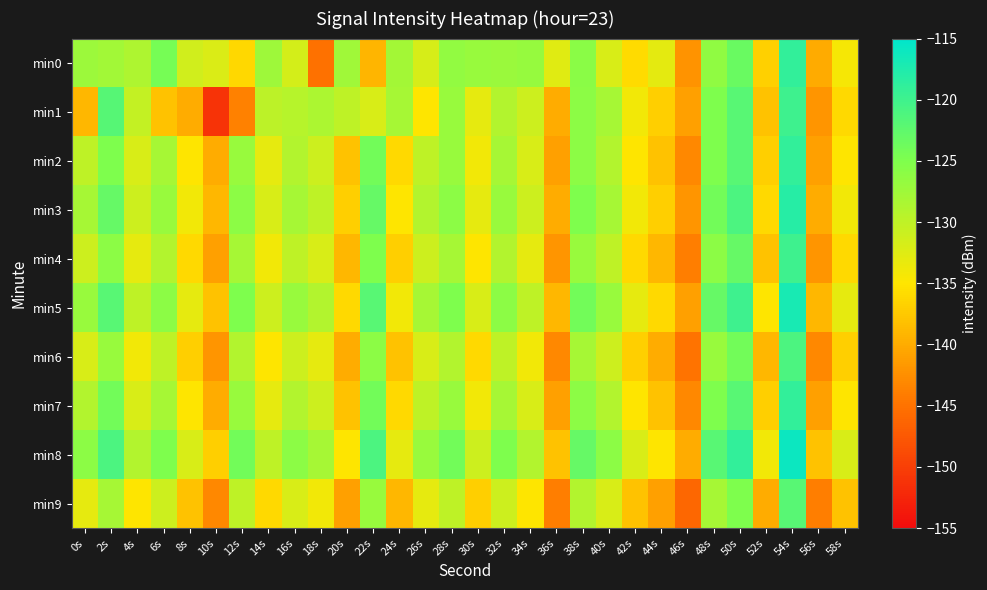

Which has a higher value, 0s or 16s?

0s